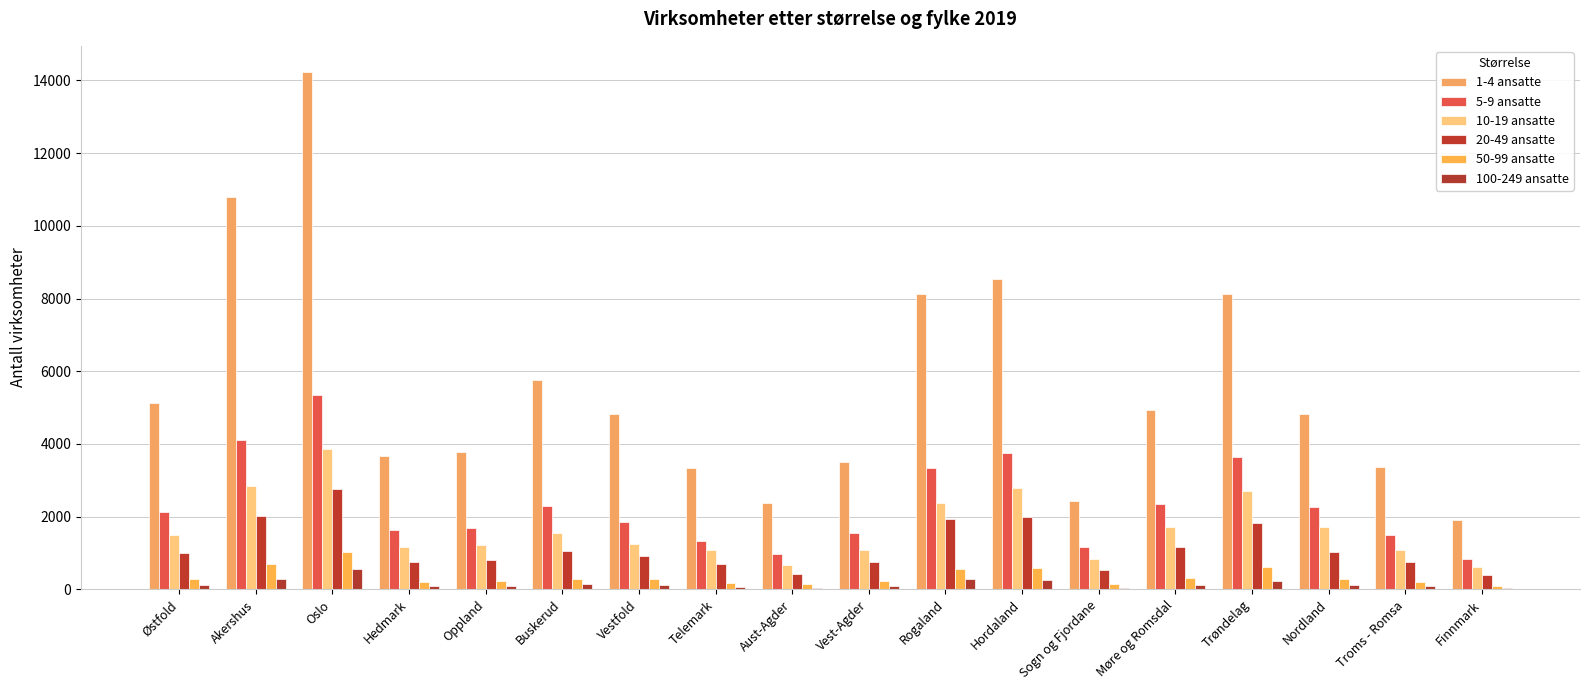

Is the value of 20-49 ansatte at Rogaland greater than the value of 10-19 ansatte at Møre og Romsdal?

Yes